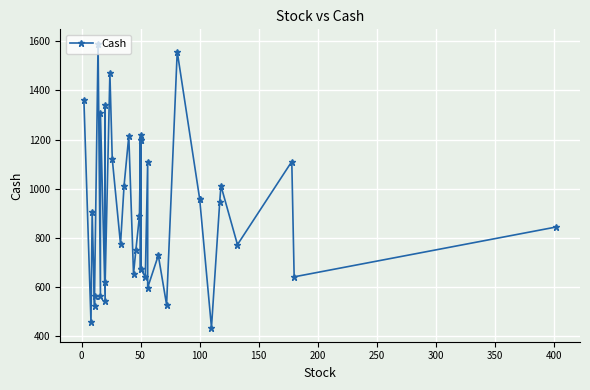

How many interior local peaks (higher than both neighbors) does the data have?

13